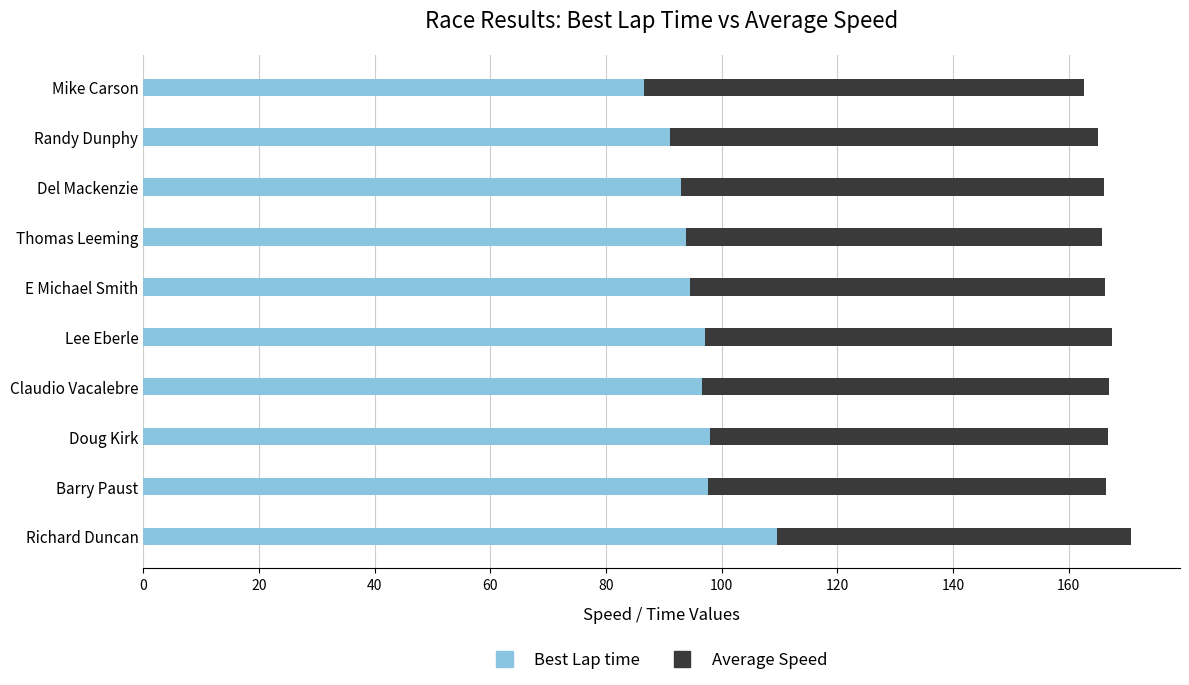

At which category is the sum across all series the highest?

Richard Duncan